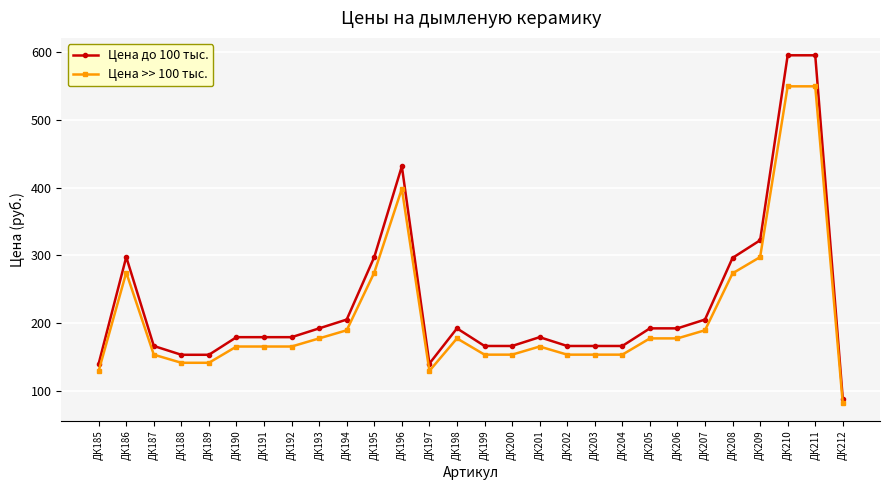

What is the value of the Цена до 100 тыс. point at the 23rd from the left?

205.4